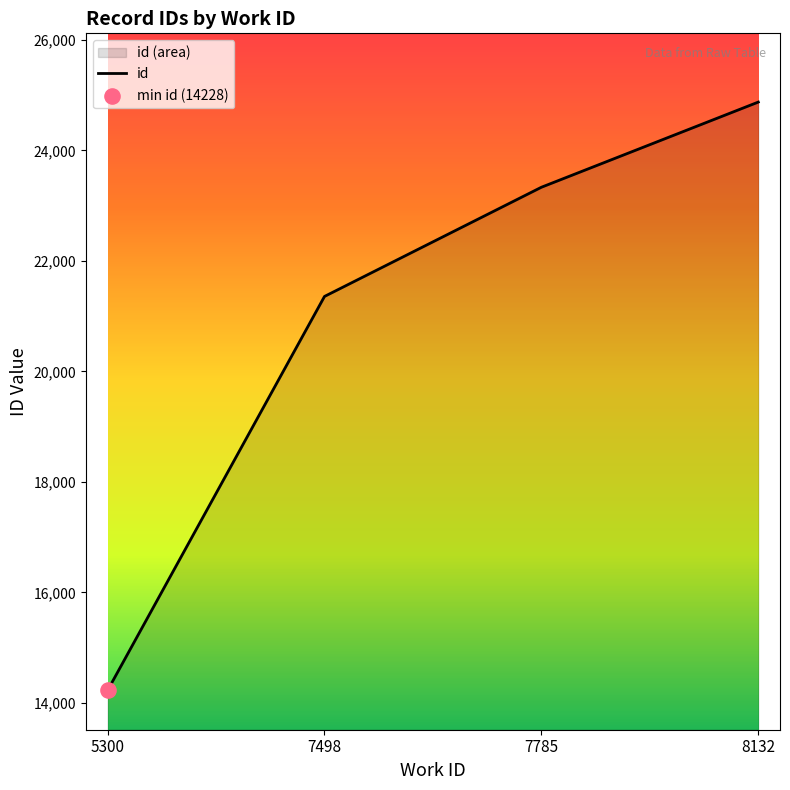

Between 7785 and 7498, which is larger?

7785